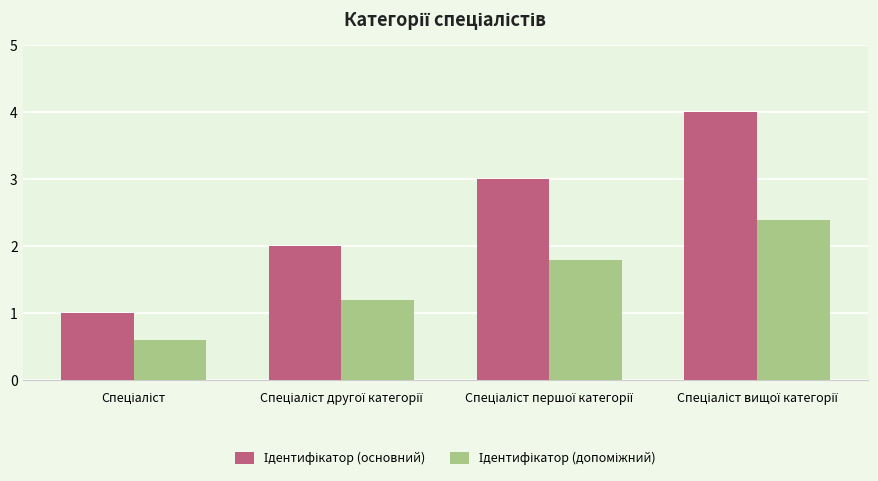

How many bars are there in each group?

2